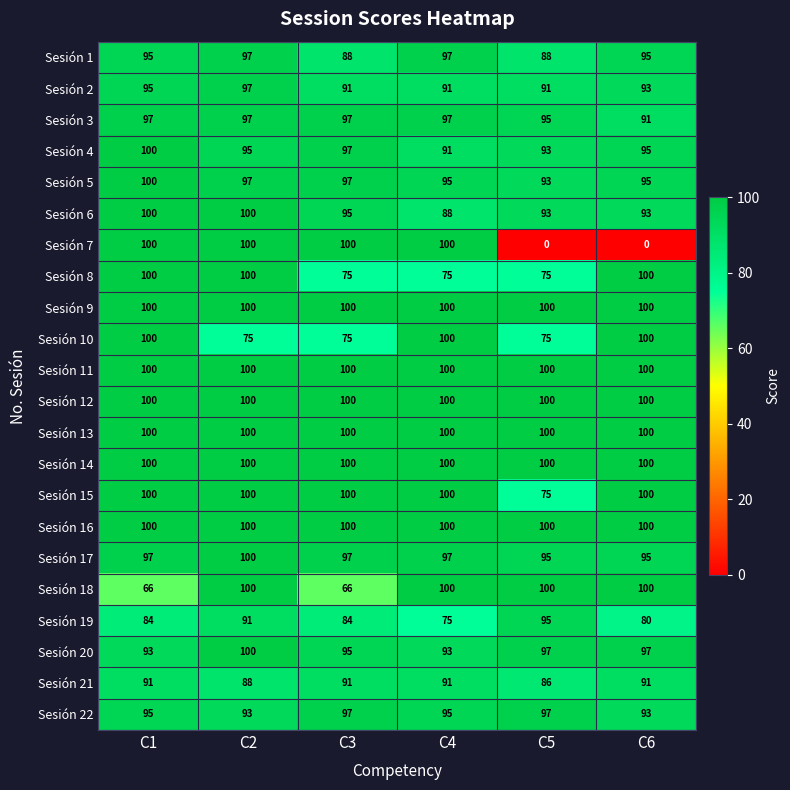

Between C1 and C6, which series saw the biggest shift?

Sesión 7